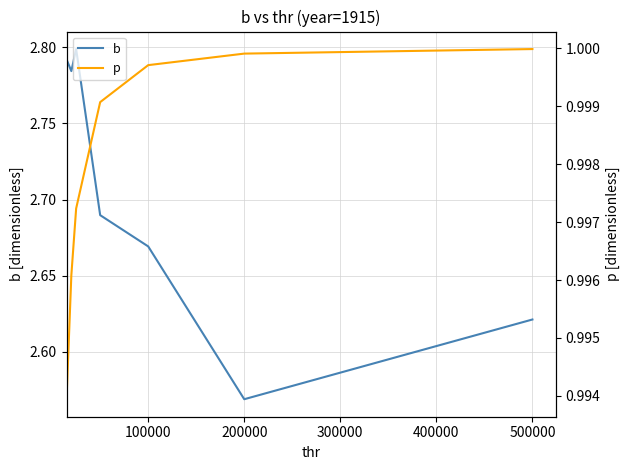

At which label is b closest to 2?

200000